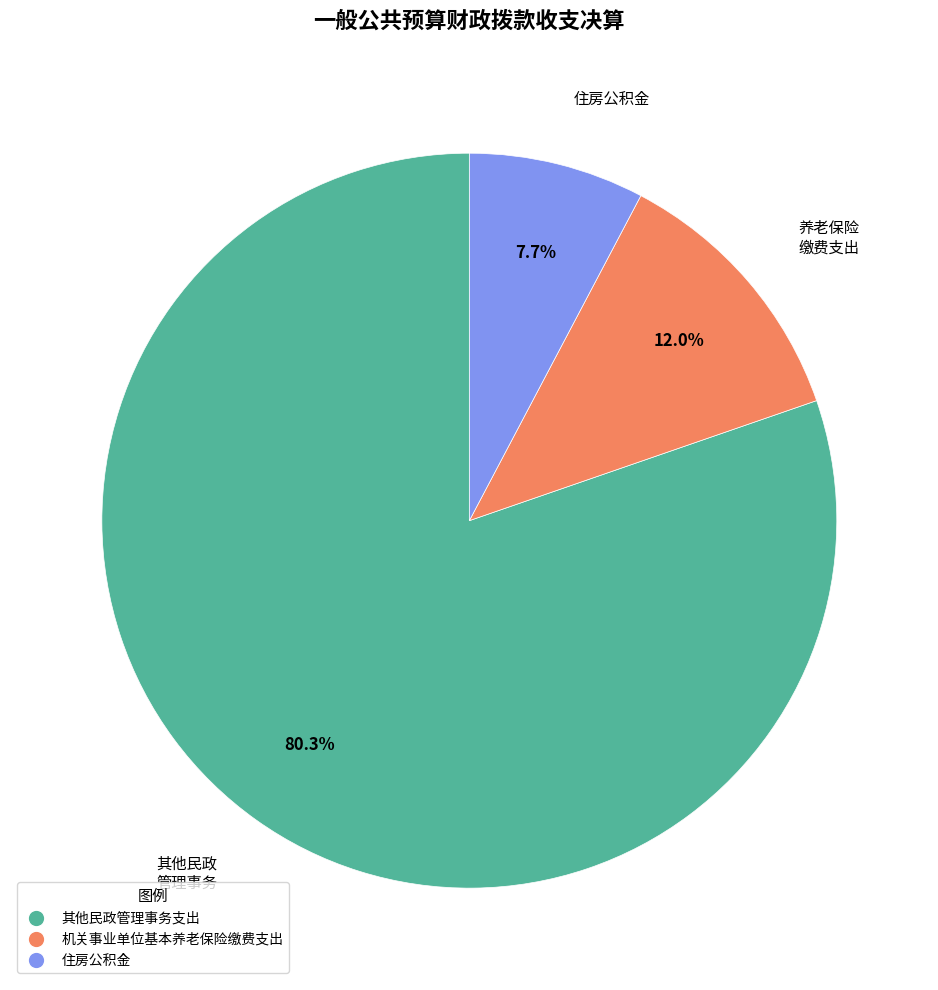

To the nearest percent, what portion does 机关事业单位基本养老保险缴费支出 represent?

12%